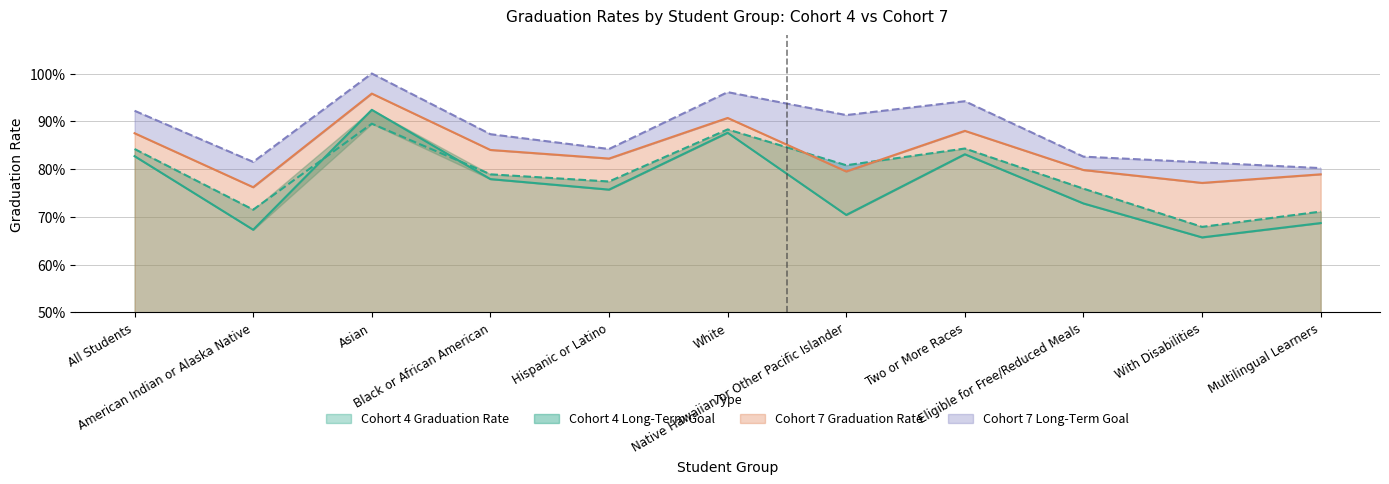

How many Long-Term Goal values are between 0 and 1?

11